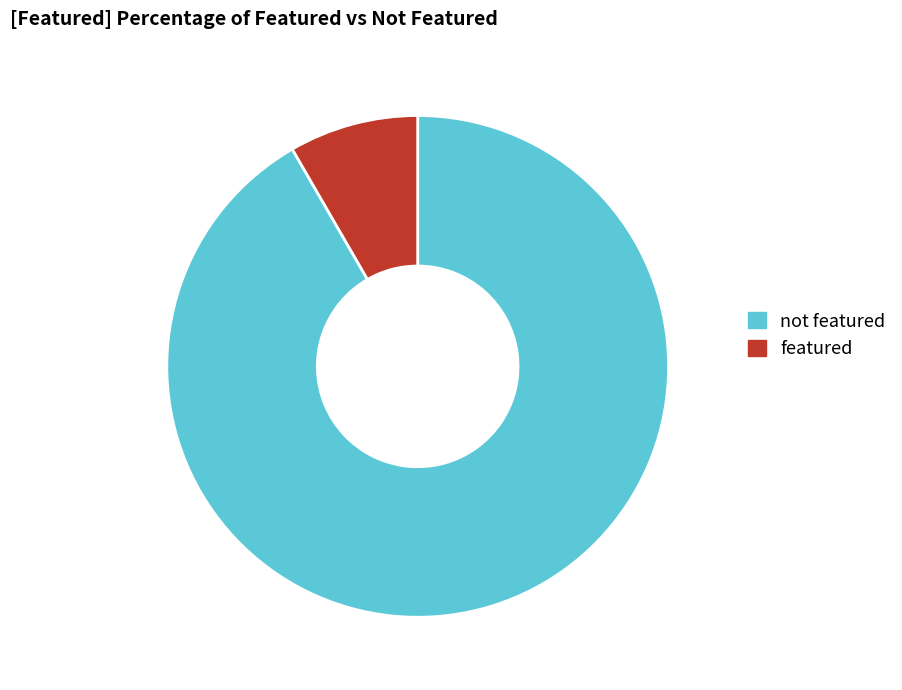

Which category has the biggest portion of the pie?

not featured